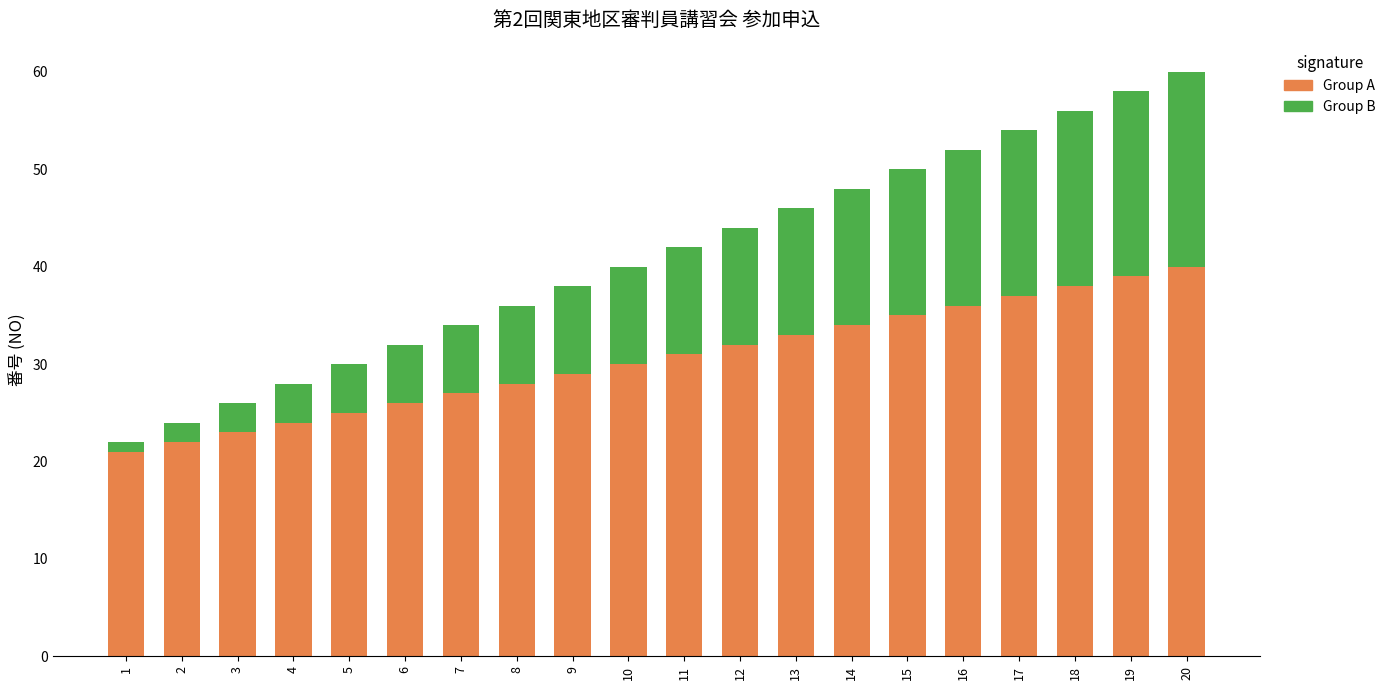

At which category is the sum across all series the highest?

20